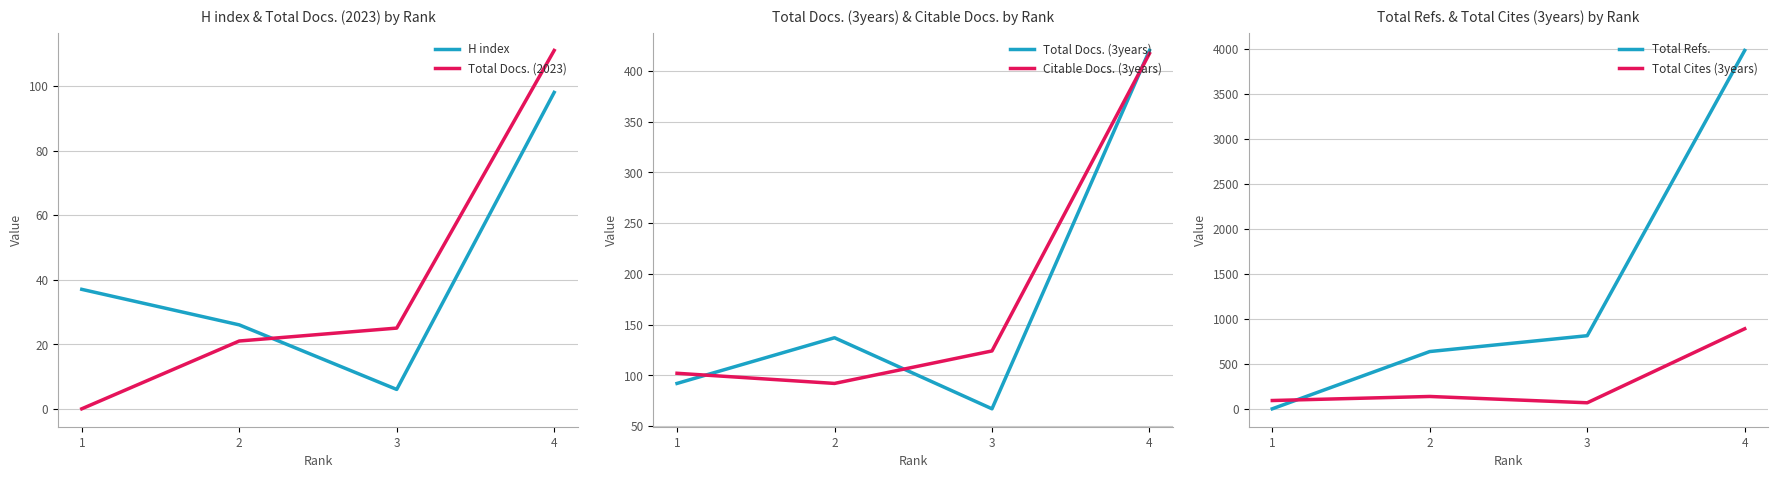

What is the value of the Total Docs. (2023) point at the 4th from the left?

111